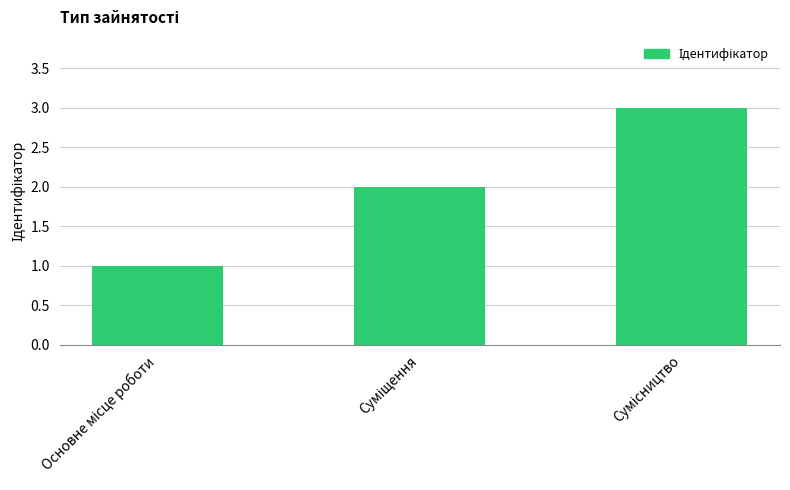

What is the sum of all values?

6